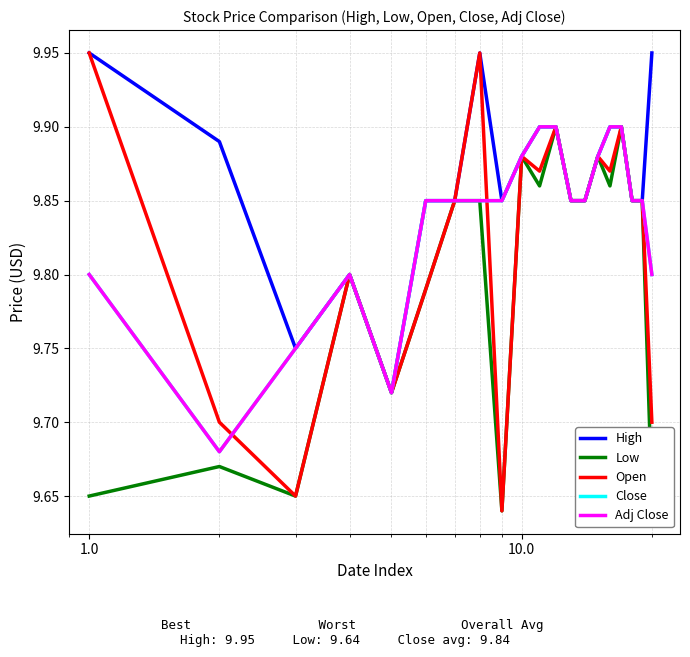

Is this an area chart (filled region under the line)?

No